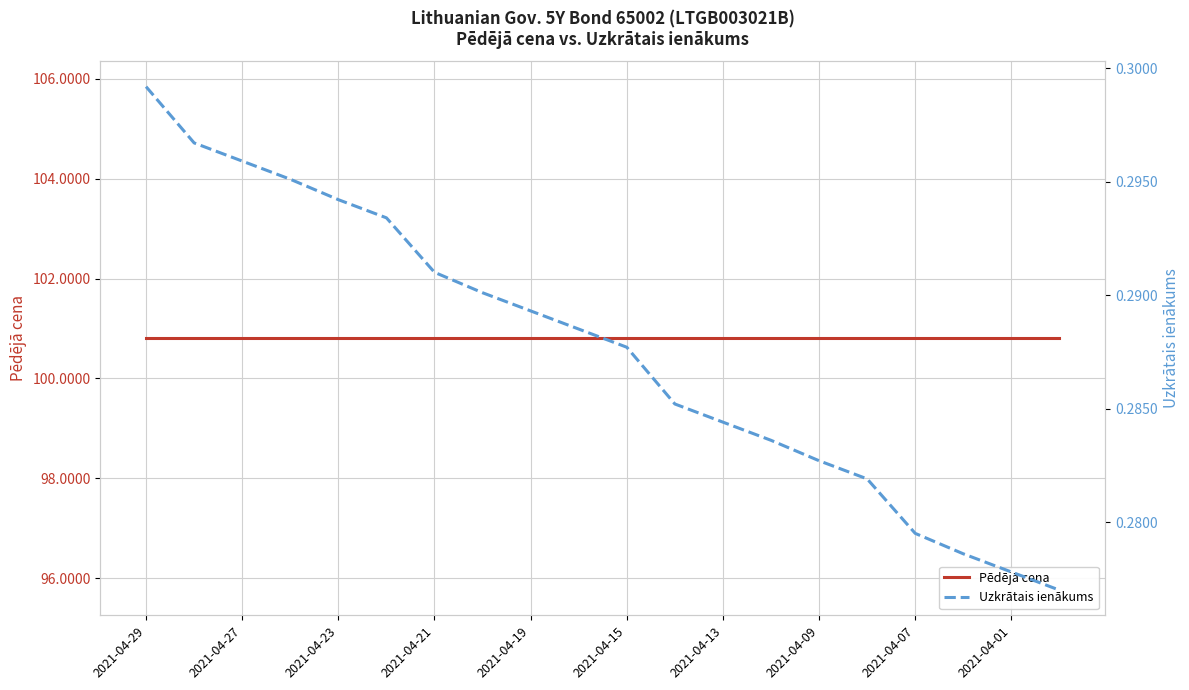

What are all the series names shown in the legend?

Pēdējā cena, Uzkrātais ienākums